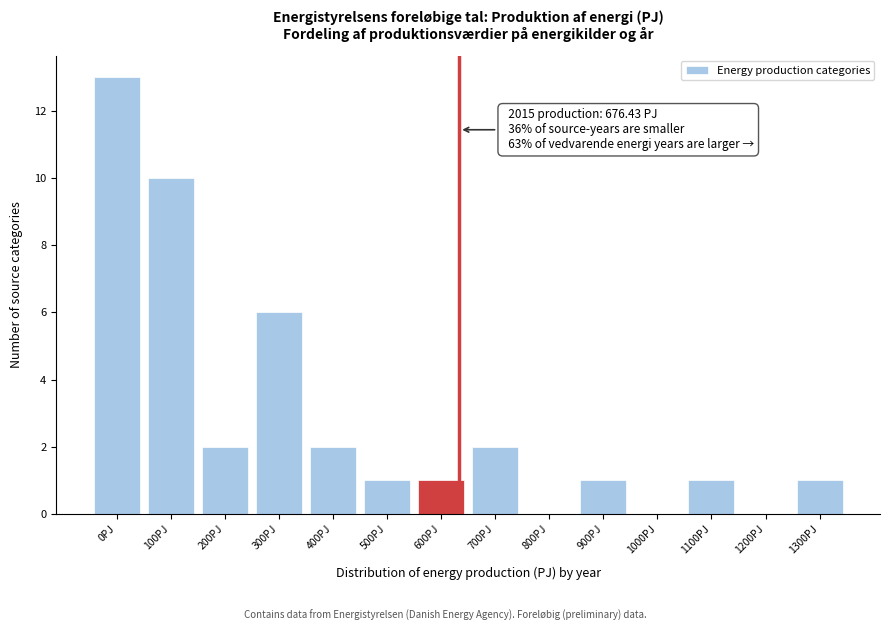

Reading left to right, transcribe all the data shown in this chart.

0PJ=13	100PJ=10	200PJ=2	300PJ=6	400PJ=2	500PJ=1	600PJ=1	700PJ=2	800PJ=0	900PJ=1	1000PJ=0	1100PJ=1	1200PJ=0	1300PJ=1